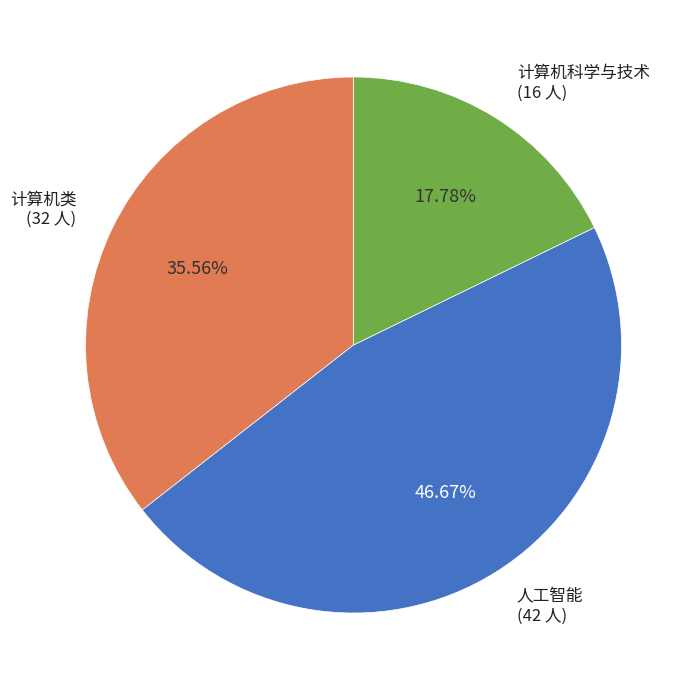

To the nearest percent, what is the difference between the largest and smallest slice percentages?

29%